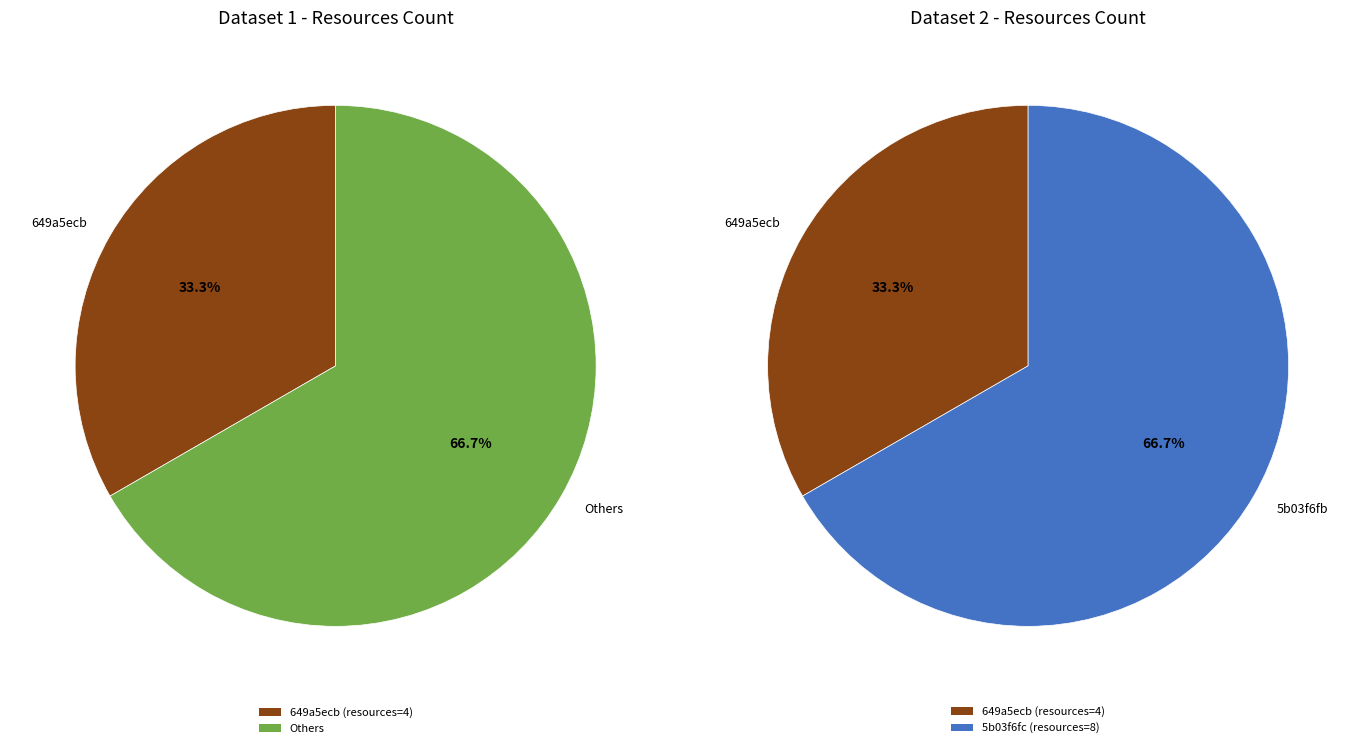

Does 649a5ecb078190f89be77151 account for over 50% of the chart?

No